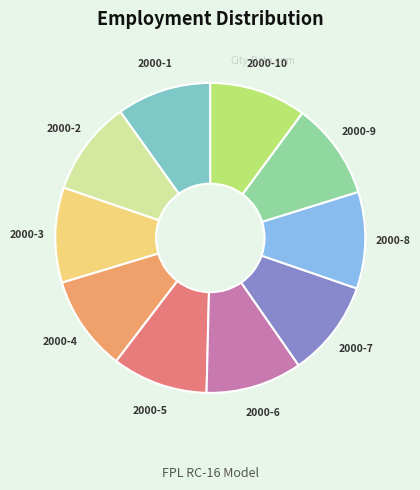

Is it true that 2000-9 is 10% of the pie?

True